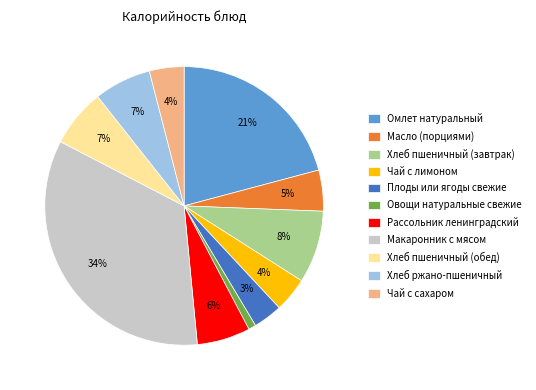

What is the smallest slice in the pie chart?

Овощи натуральные свежие